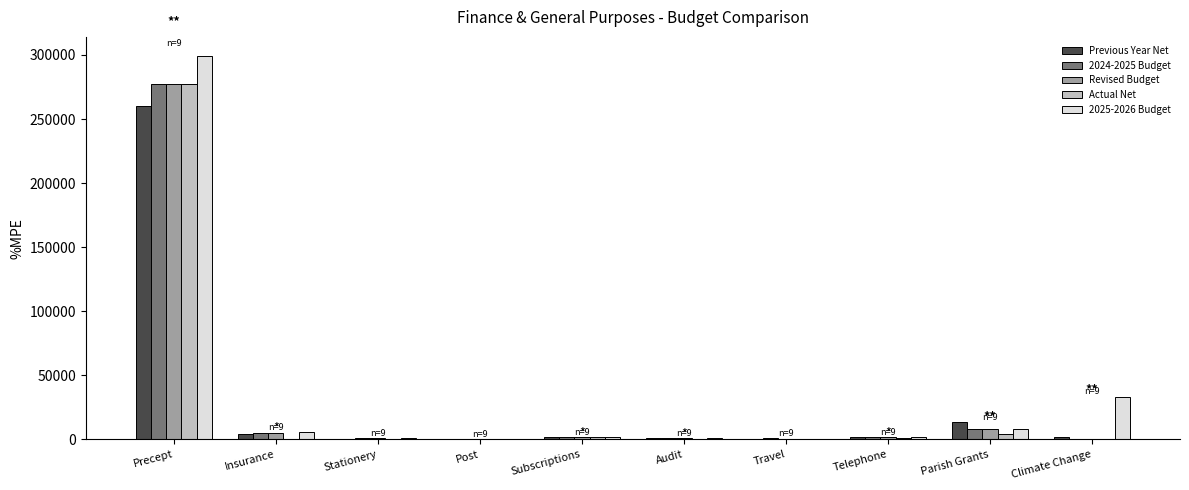

What is the total value across all series at Precept?

1390528.0